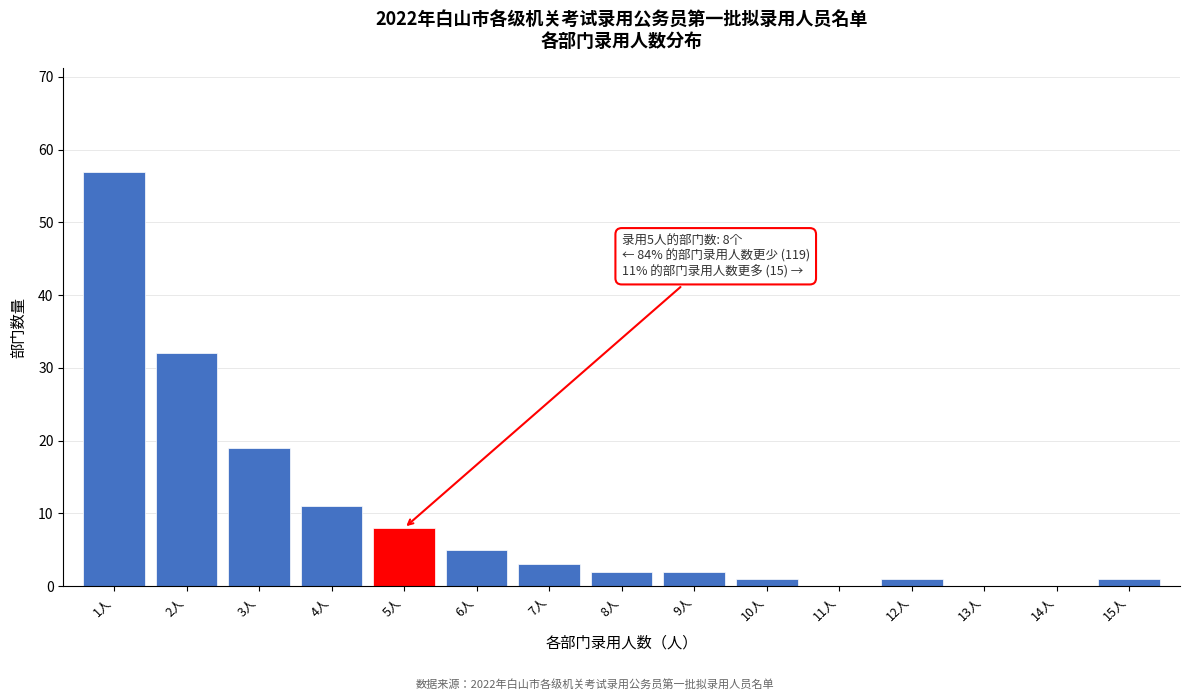

Reading left to right, list all the values displayed in this chart.

1人=57	2人=32	3人=19	4人=11	5人=8	6人=5	7人=3	8人=2	9人=2	10人=1	11人=0	12人=1	13人=0	14人=0	15人=1